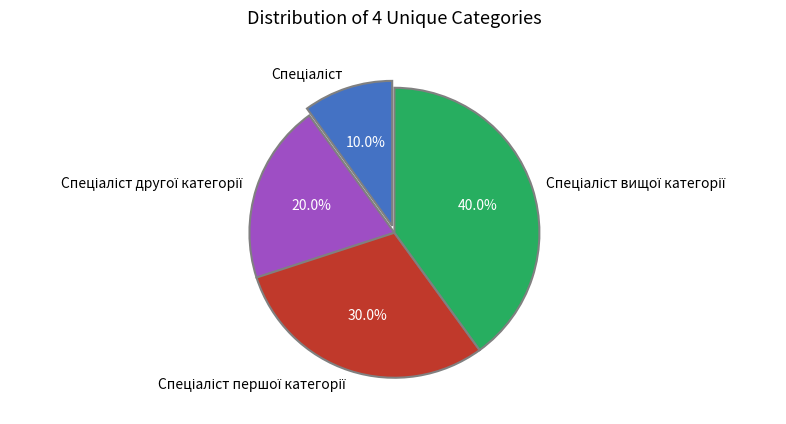

Is there any slice that represents more than half of the pie?

No